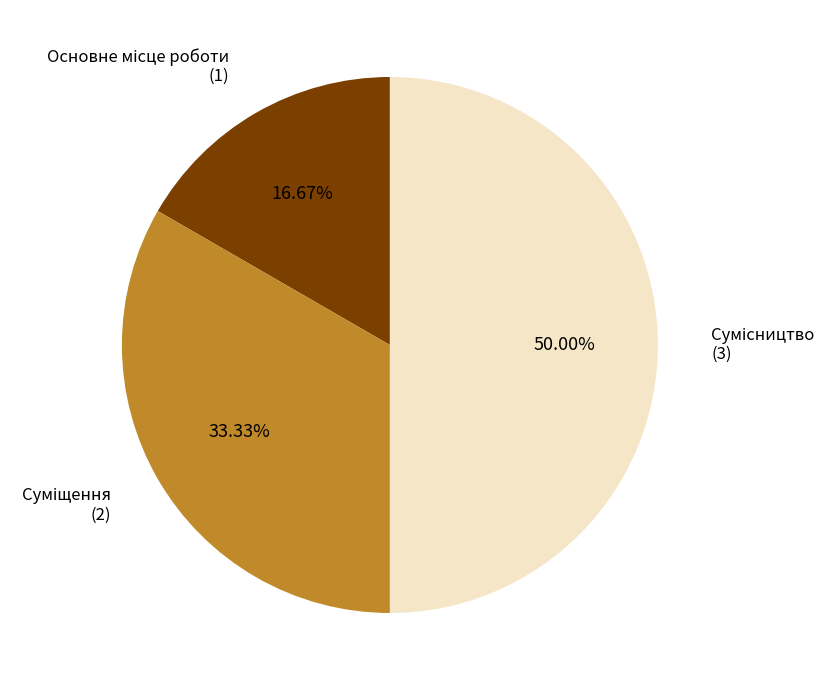

Which category has the smallest portion of the pie?

Основне місце роботи